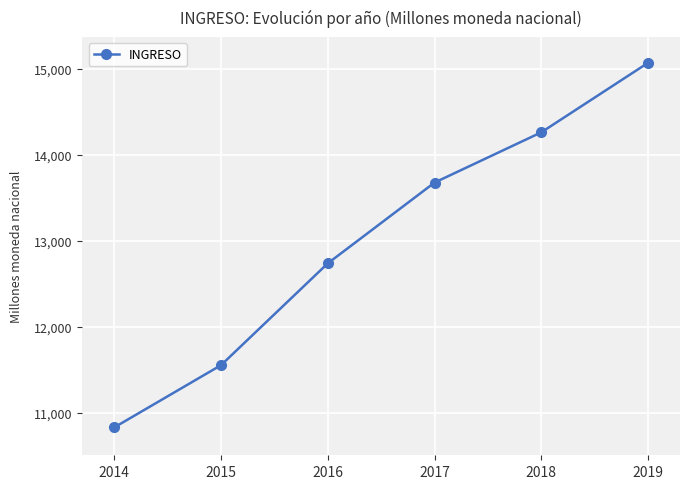

How many values exceed 13675?

3